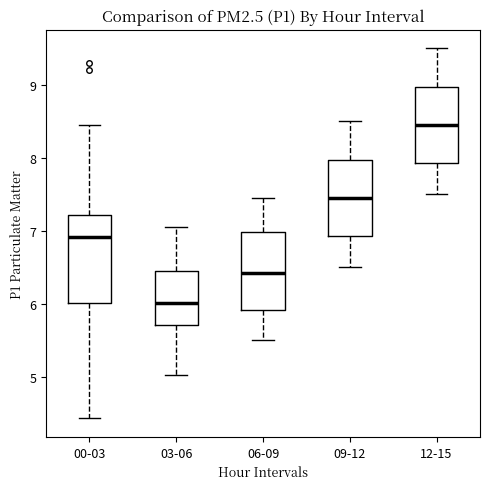

Reading left to right, transcribe this box plot: for each box, give where its median line is, the range the box spans, and where its two whiskers end, as read against the y-axis. The values are not printed on the chart, so give them approximately, as read against the axis.

00-03: median 6.9, box 6.0 to 7.2, whiskers 4.4 to 8.5
03-06: median 6.0, box 5.7 to 6.5, whiskers 5.0 to 7.1
06-09: median 6.4, box 5.9 to 7.0, whiskers 5.5 to 7.5
09-12: median 7.5, box 6.9 to 8.0, whiskers 6.5 to 8.5
12-15: median 8.5, box 7.9 to 9.0, whiskers 7.5 to 9.5